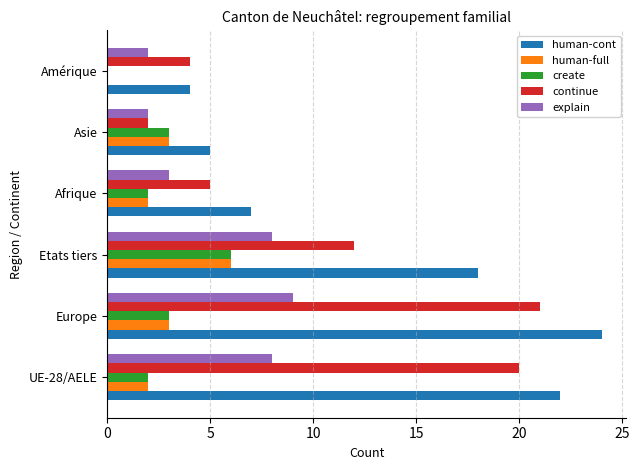

What is the maximum value for human-cont?

24